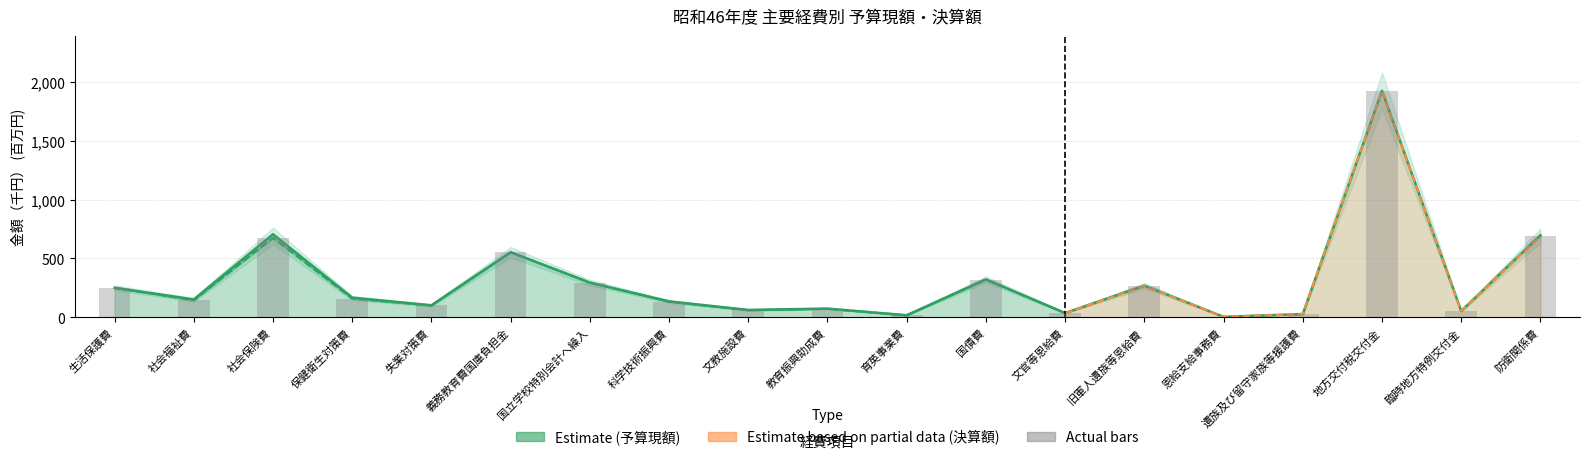

Reading left to right, what are all the values shown in this chart?

予算現額: 生活保護費=250.5	社会福祉費=151.4	社会保険費=706.1	保健衛生対策費=166.7	失業対策費=101.7	義務教育費国庫負担金=553.3	国立学校特別会計へ繰入=294.7	科学技術振興費=134.7	文教施設費=62.3	教育振興助成費=73.5	育英事業費=16.8	国債費=322.4	文官等恩給費=36.0	旧軍人遺族等恩給費=269.1	恩給支給事務費=3.7	遺族及び留守家族等援護費=27.3	地方交付税交付金=1927.1	臨時地方特例交付金=52.8	防衛関係費=697.9
決算額: 生活保護費=250.5	社会福祉費=144.4	社会保険費=675.1	保健衛生対策費=158.5	失業対策費=100.1	義務教育費国庫負担金=553.2	国立学校特別会計へ繰入=294.7	科学技術振興費=132.8	文教施設費=59.7	教育振興助成費=72.6	育英事業費=16.8	国債費=320.6	文官等恩給費=34.9	旧軍人遺族等恩給費=266.2	恩給支給事務費=3.7	遺族及び留守家族等援護費=26.6	地方交付税交付金=1927.1	臨時地方特例交付金=52.8	防衛関係費=689.9